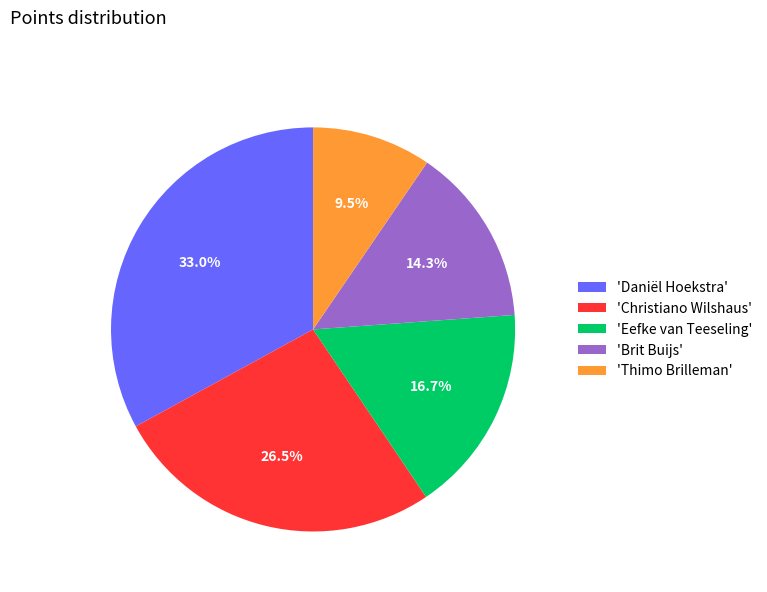

Which has a higher value, 'Thimo Brilleman' or 'Christiano Wilshaus'?

'Christiano Wilshaus'